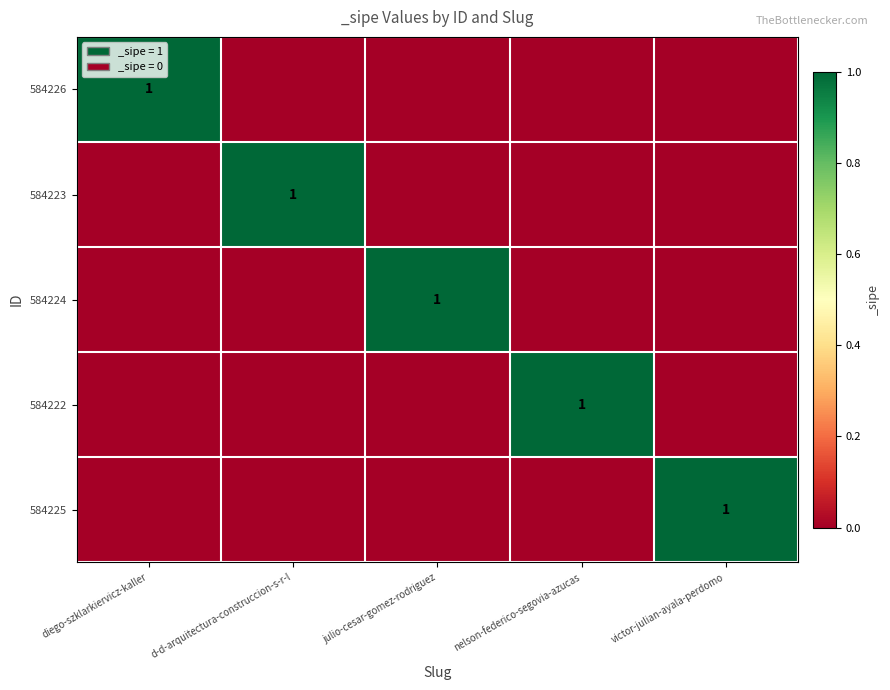

What is the total value across all series at diego-szklarkiervicz-kaller?

1